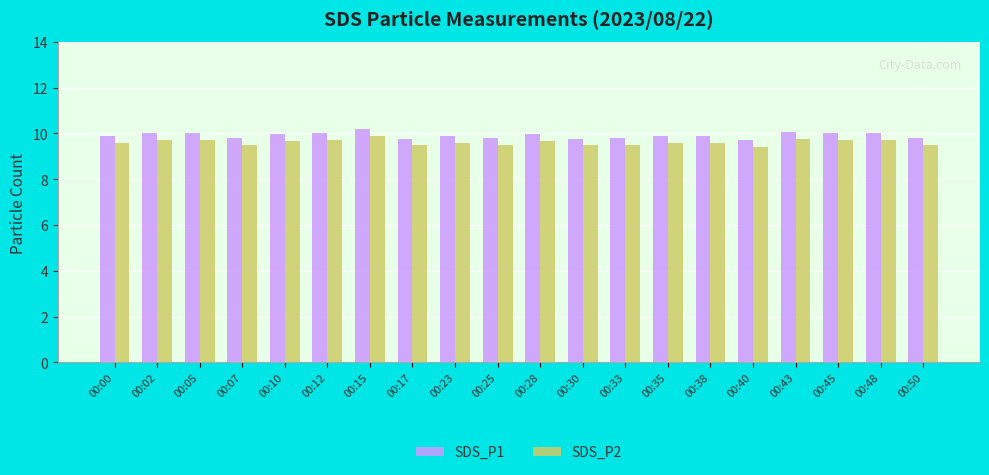

The SDS_P2 series shows 9.4 at 00:40. True or false?

True